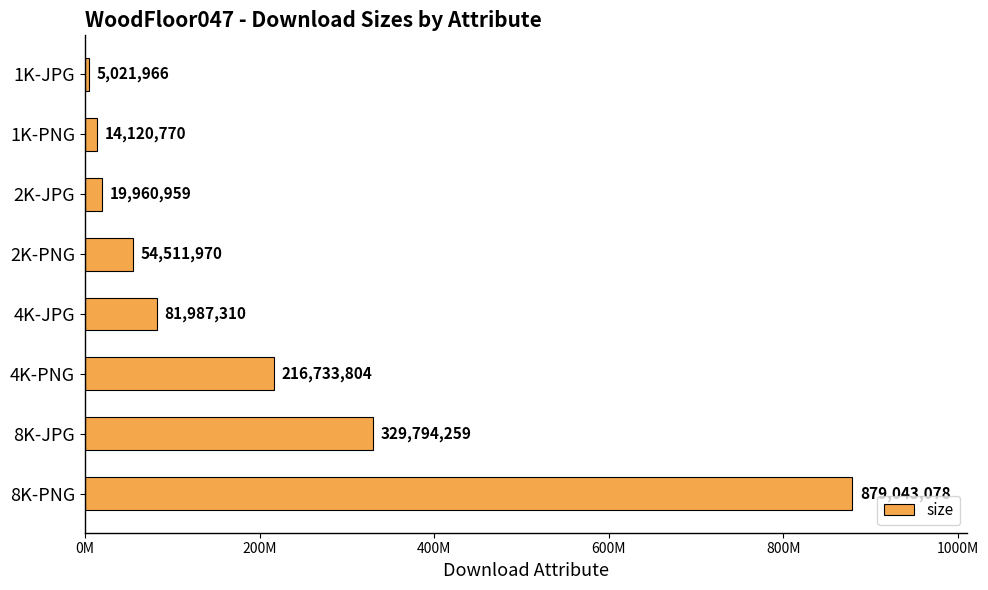

Are the bars grouped side by side (vs. stacked)?

No